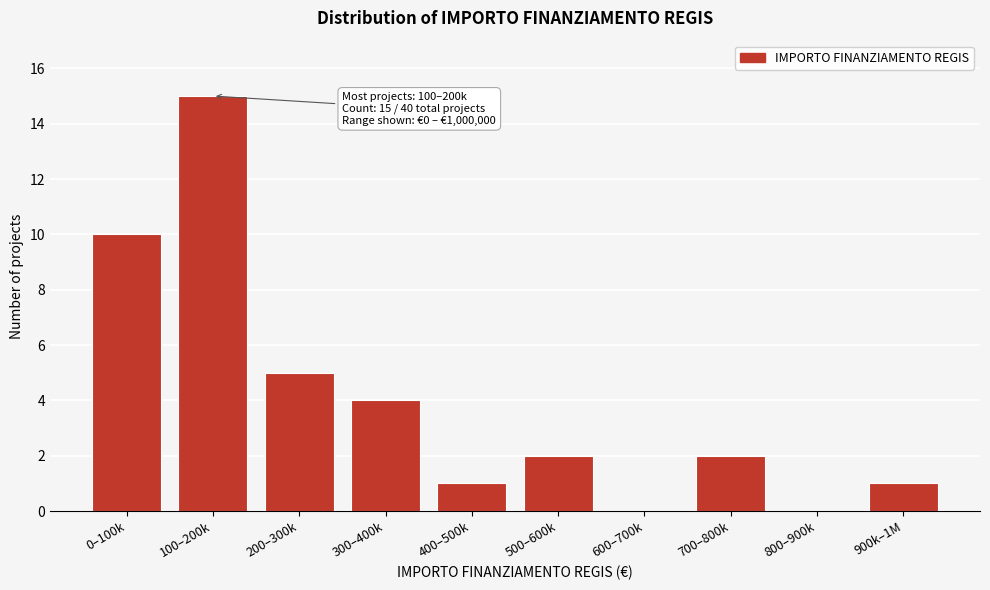

Reading right to left, extract all data points from this chart.

900k–1M=1	800–900k=0	700–800k=2	600–700k=0	500–600k=2	400–500k=1	300–400k=4	200–300k=5	100–200k=15	0–100k=10